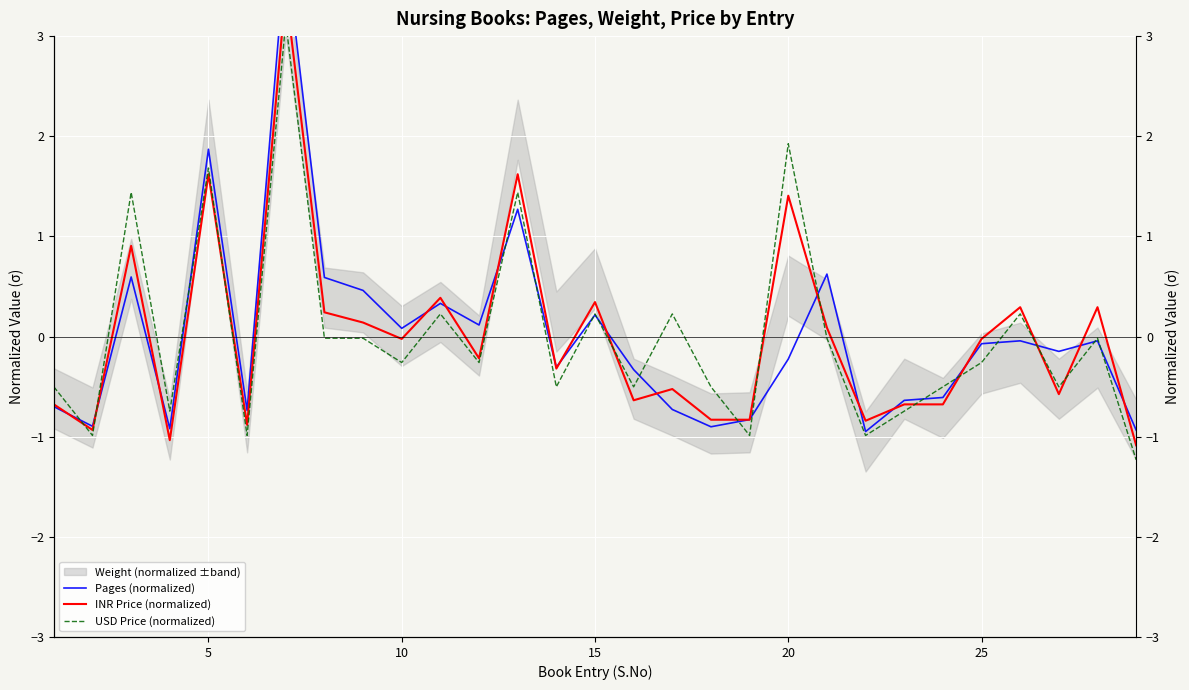

List the series in order of their peak value, lowest first.

USD Price (normalized), INR Price (normalized), Pages (normalized)